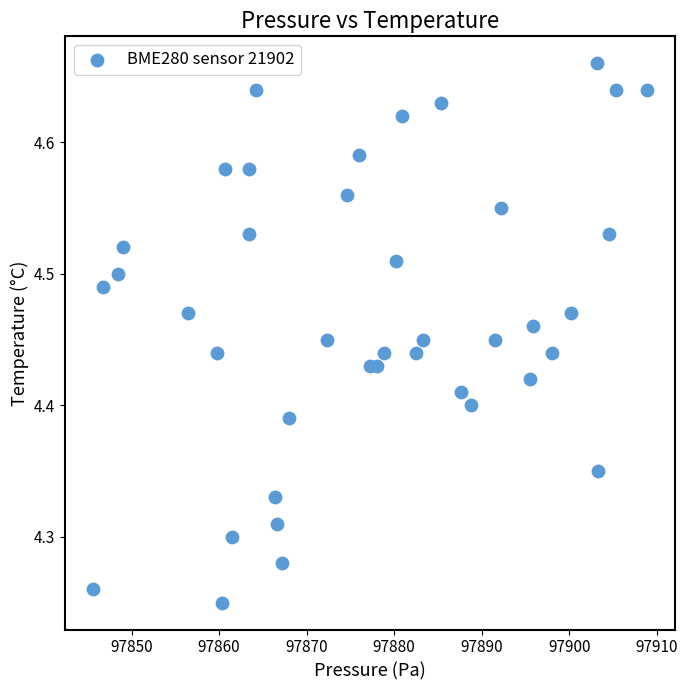

What is the range of Y values (max minus min)?

0.4